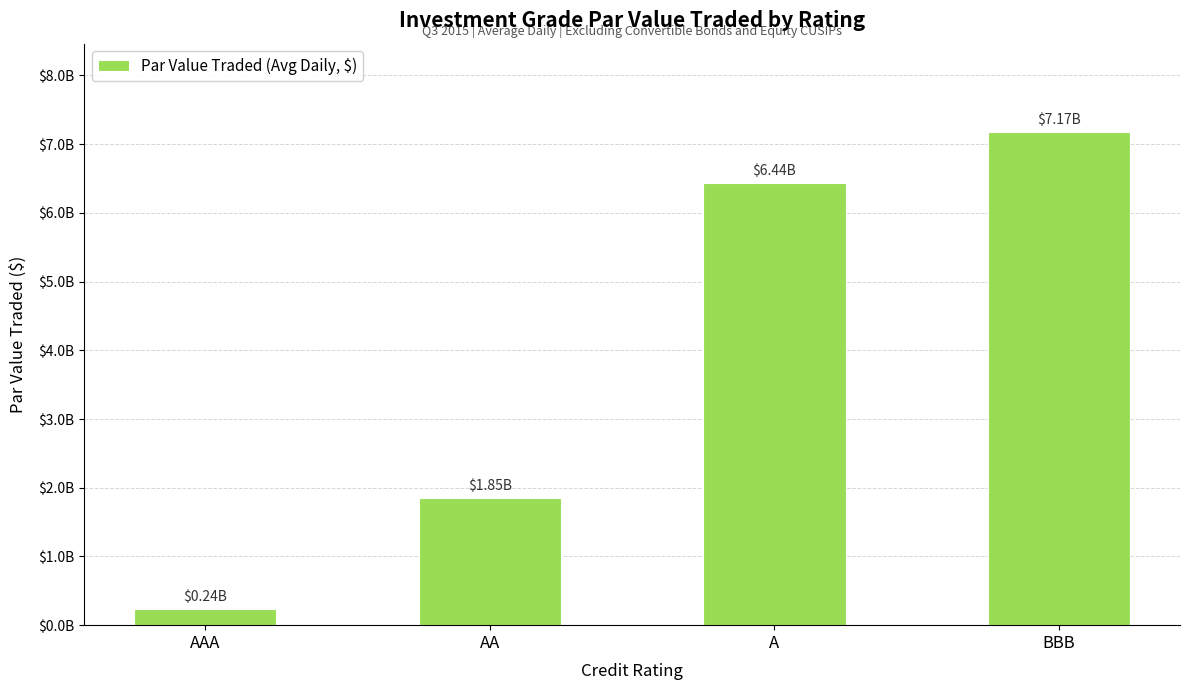

Does the chart contain stacked bars?

No